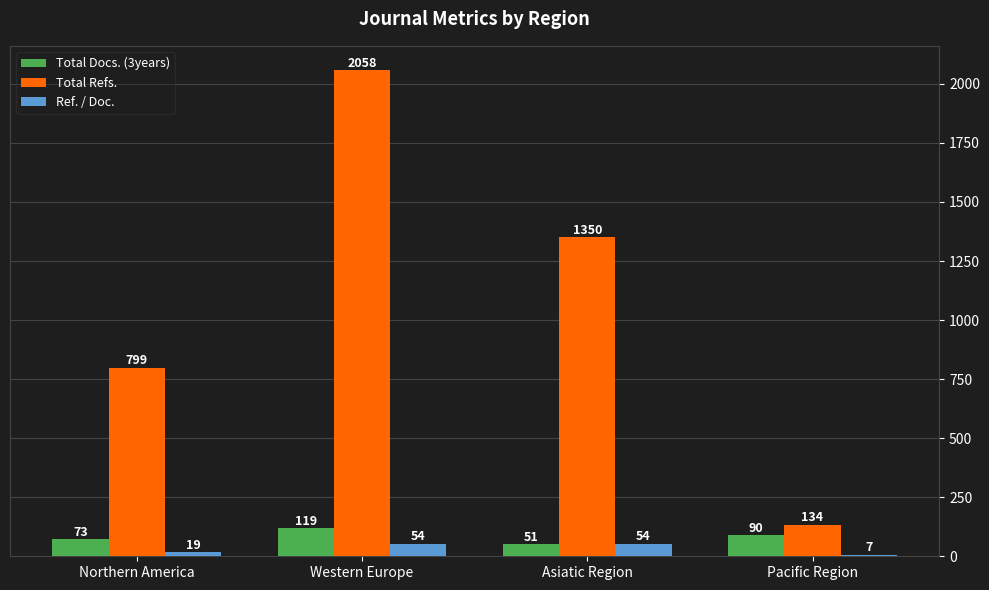

True or false: Total Refs. has a value of 1125 at Northern America.

False